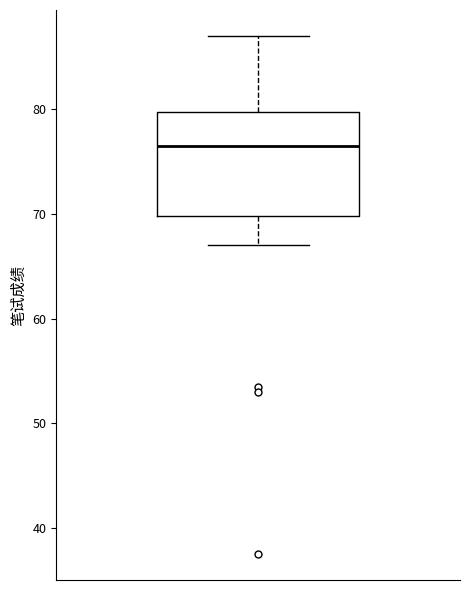

Where does the upper whisker of the box end on the y-axis? The values are not printed on the chart, so give them approximately, as read against the axis.

87